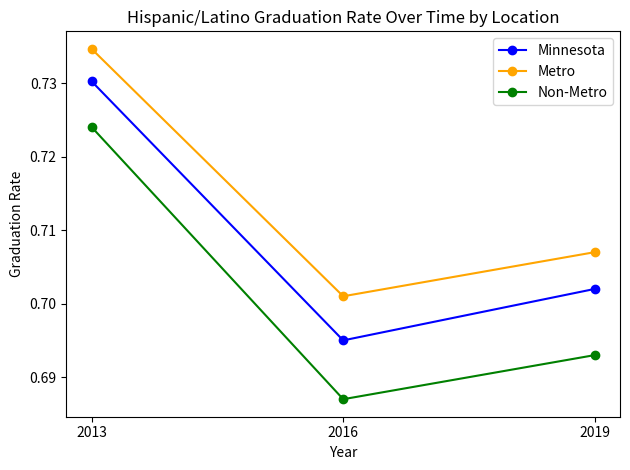

What is the sum of all Non-Metro values?

2.1